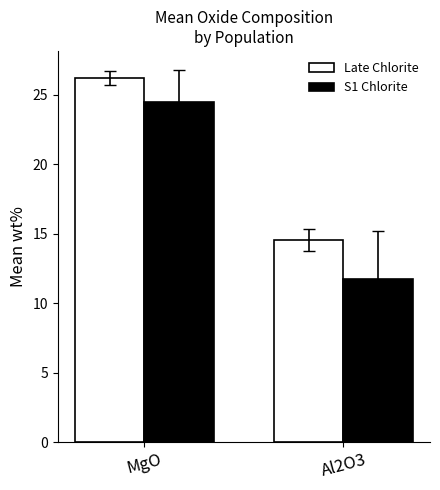

Is it true that Late Chlorite equals 26.2 at MgO?

True